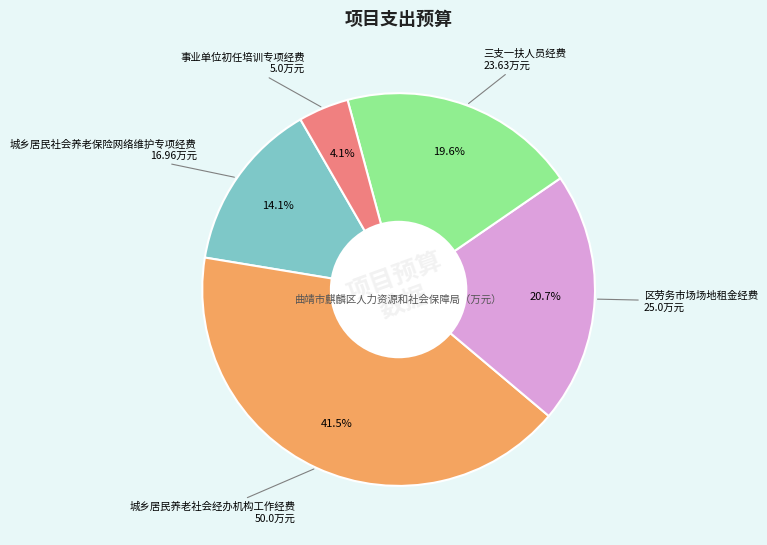

Is there a majority slice in this chart?

No